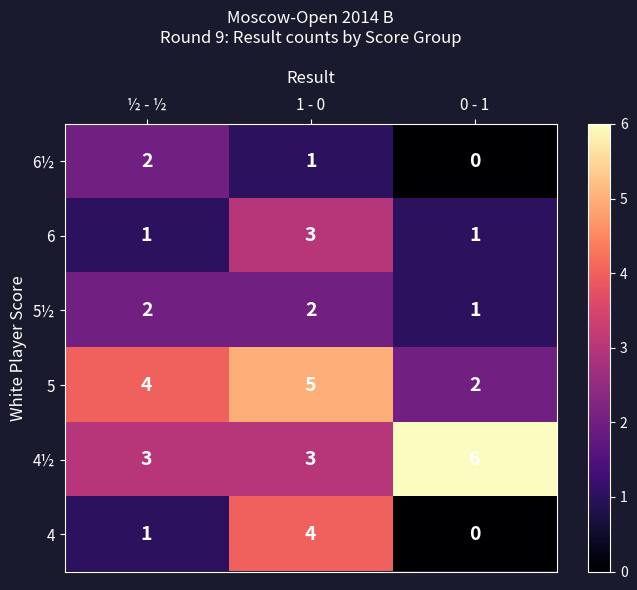

Reading left to right, what are all the values shown in this chart?

6½: 2	1	0
6: 1	3	1
5½: 2	2	1
5: 4	5	2
4½: 3	3	6
4: 1	4	0